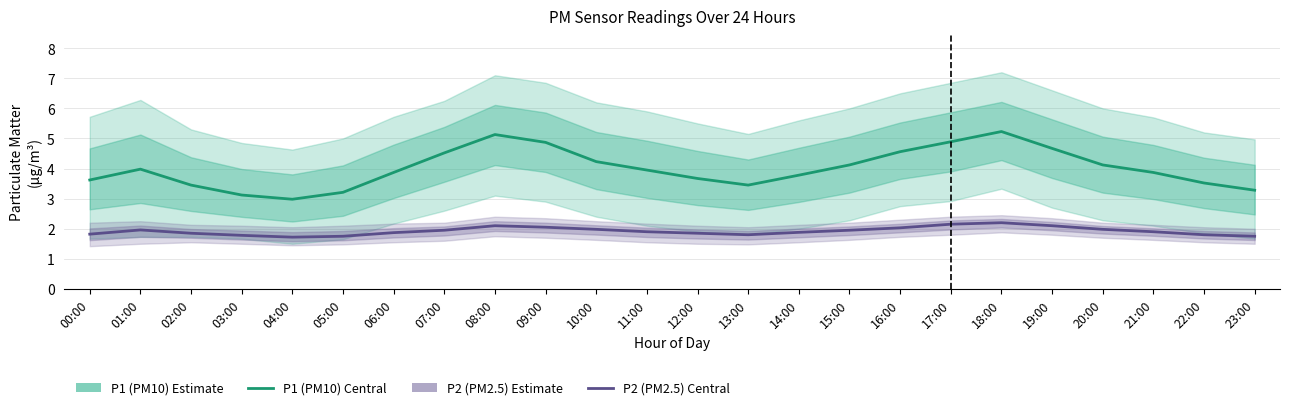

What is the spread (max minus min) of values at 08:00?

3.0